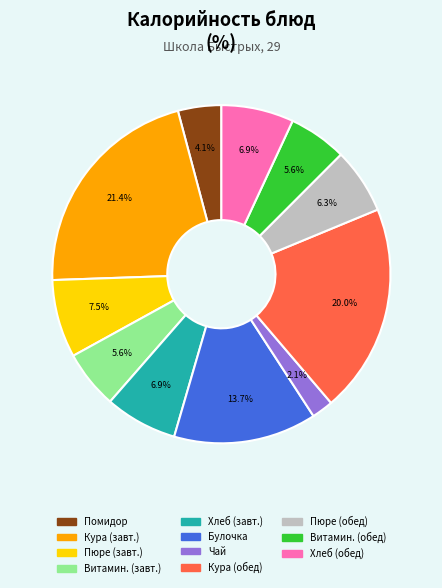

Does any single category account for the majority?

No